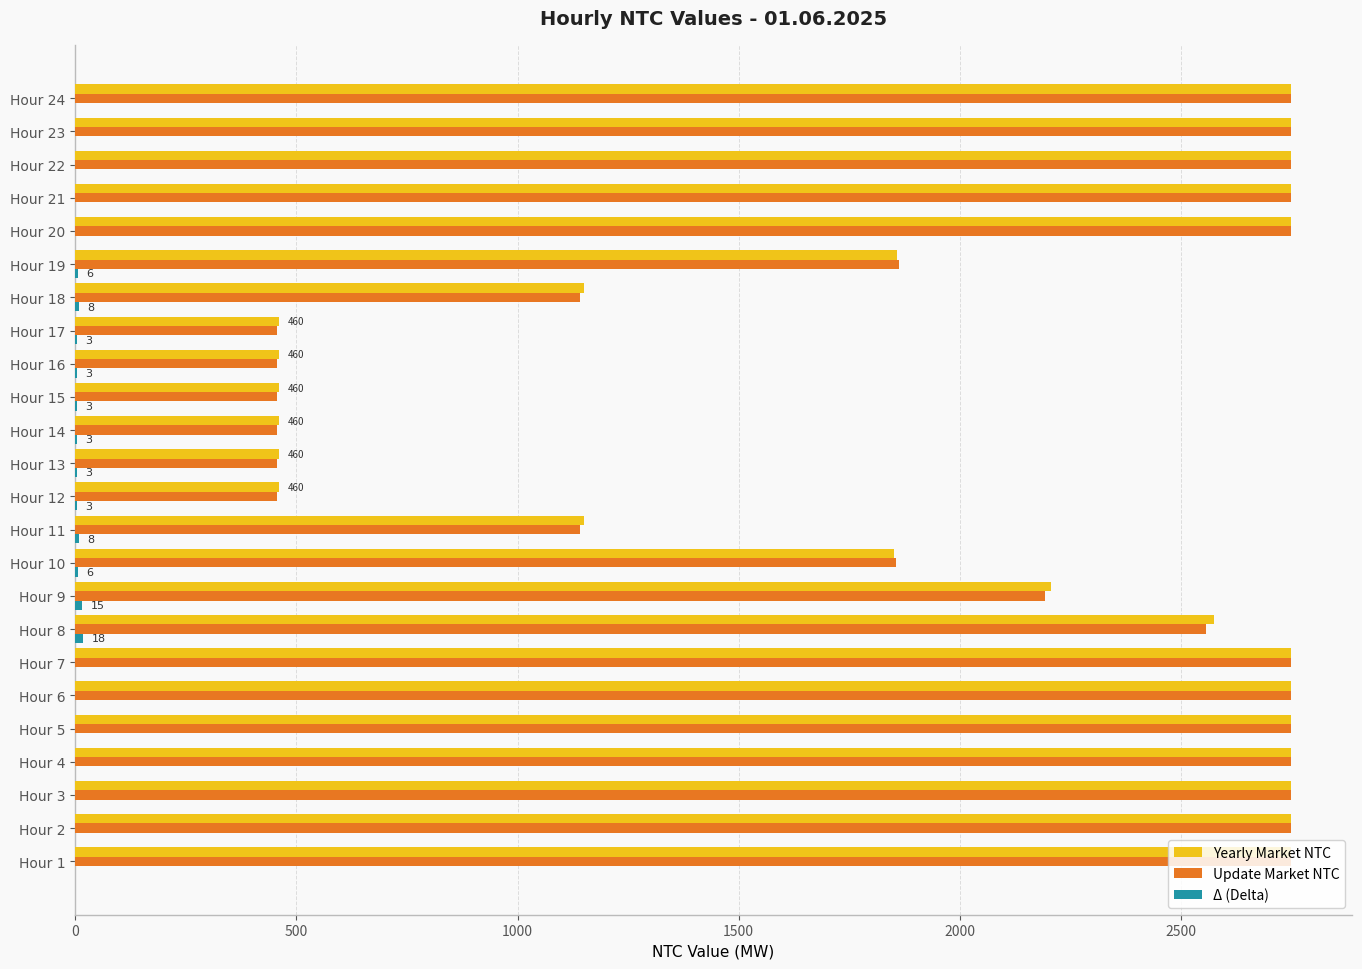

Between Hour 15 and Hour 21, which series saw the biggest shift?

Update Market NTC